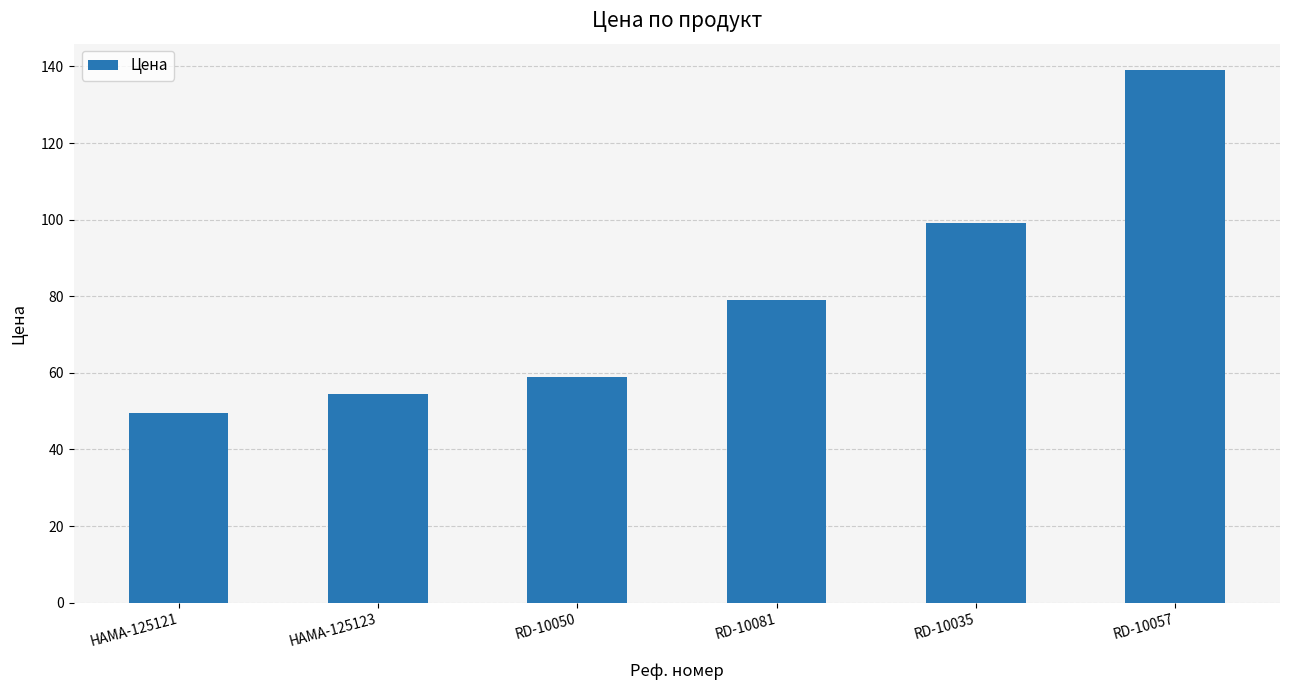

Rank the categories by value from lowest to highest.

HAMA-125121, HAMA-125123, RD-10050, RD-10081, RD-10035, RD-10057